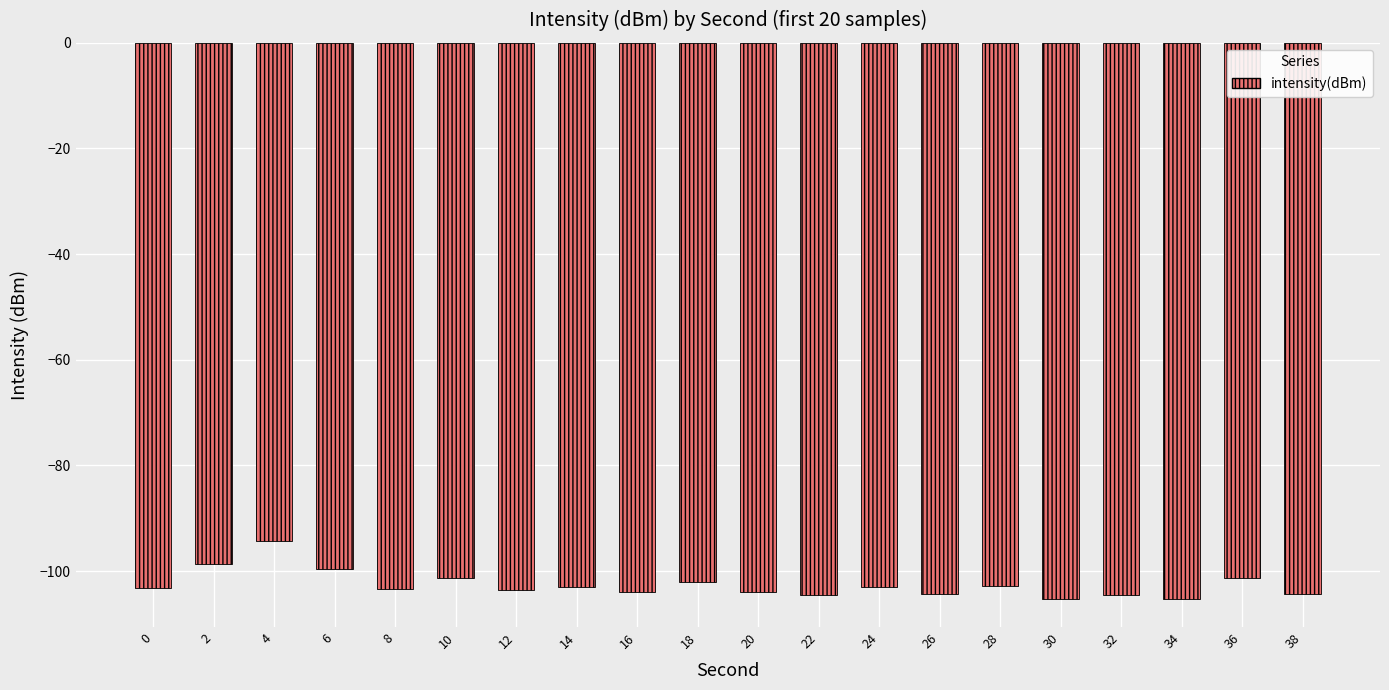

What value does the data have at 18?

-102.0